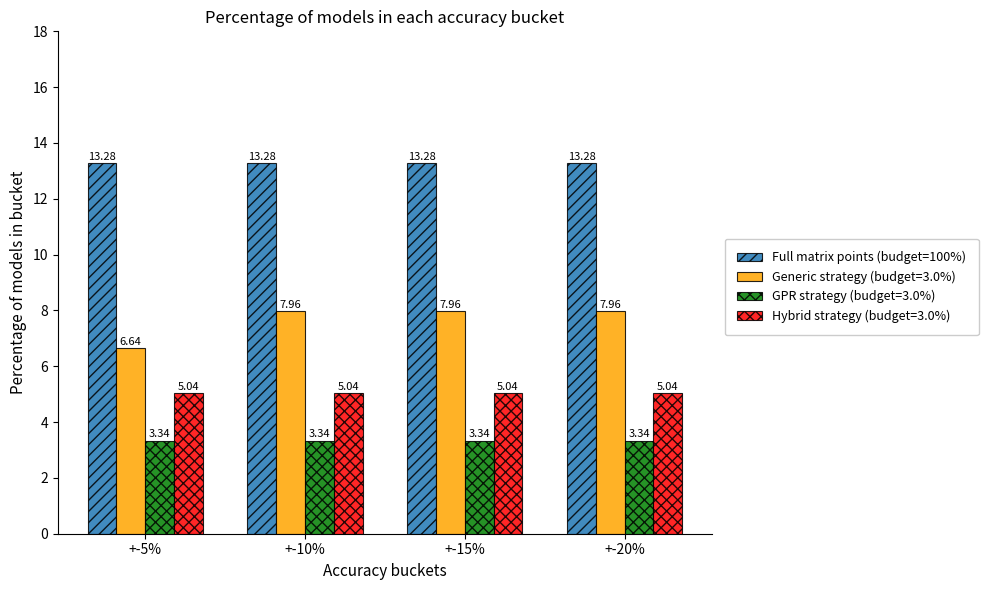

What is the total value across all series at +-15%?

29.6